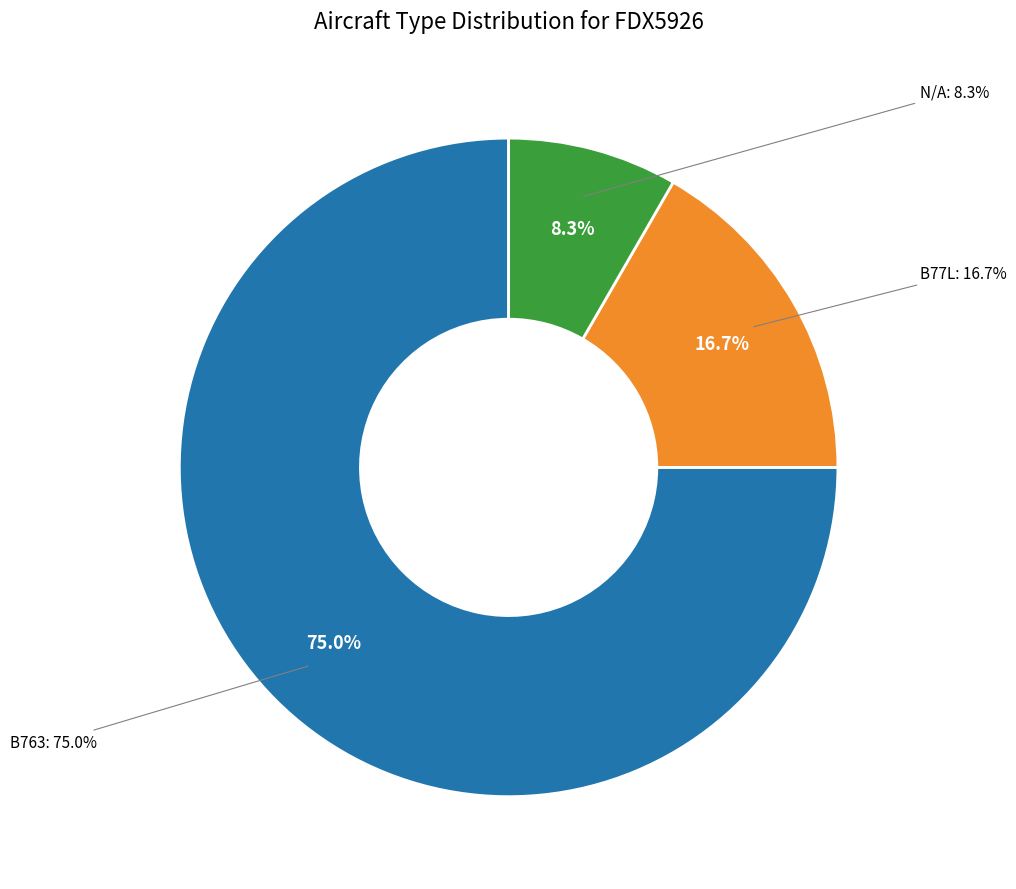

Which slice represents more than half of the pie?

B763